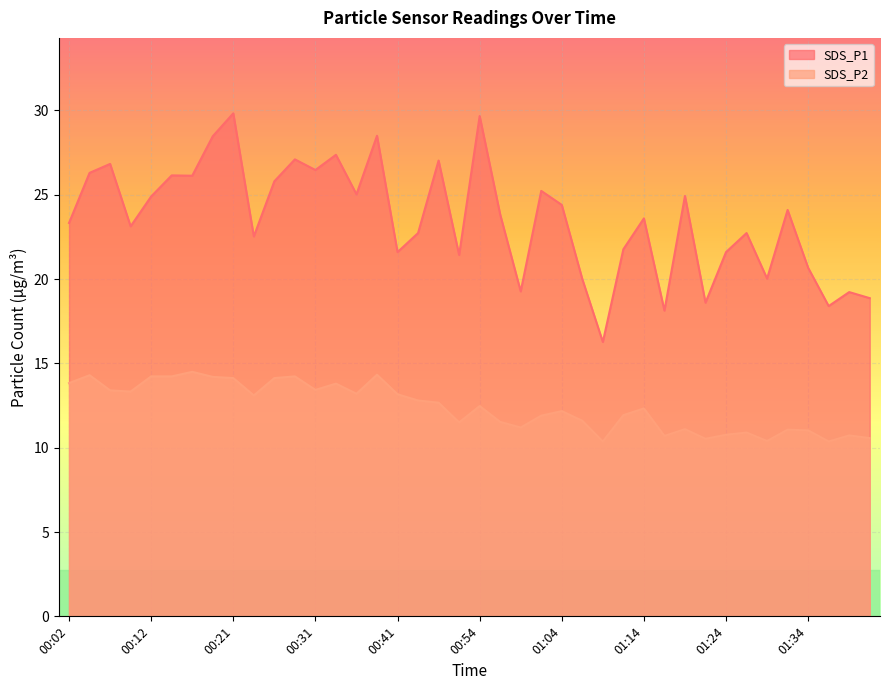

What position from the left is 00:38?

16